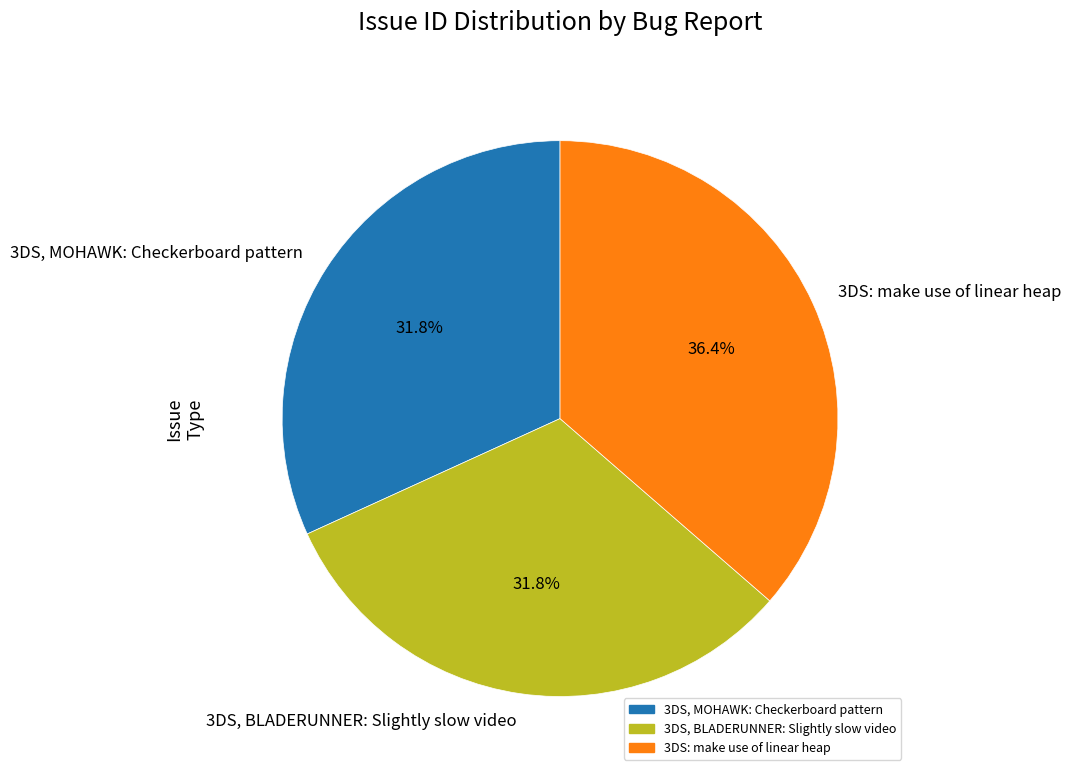

How many slices are in this pie chart?

3